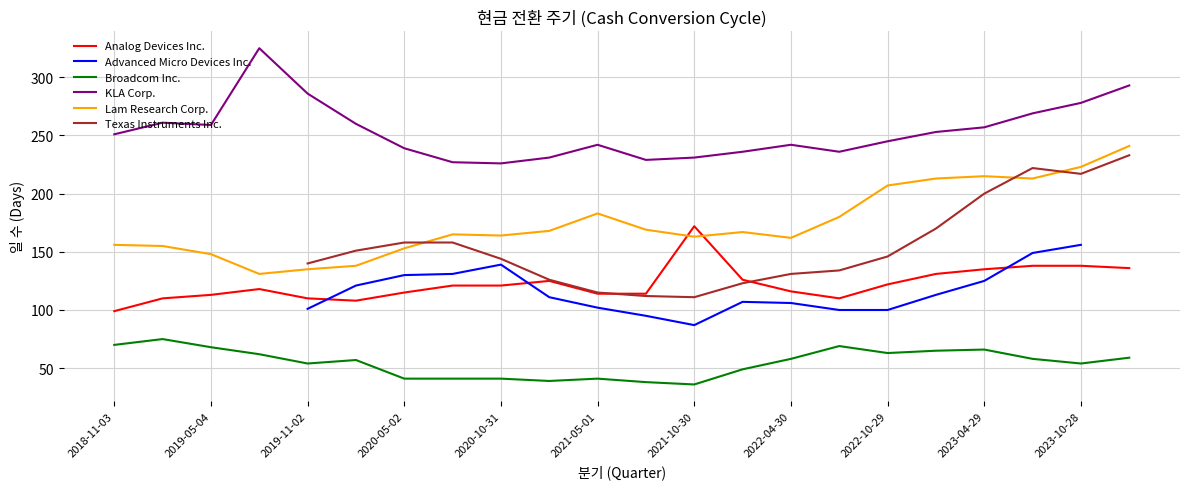

How many categories are shown in the chart?

22